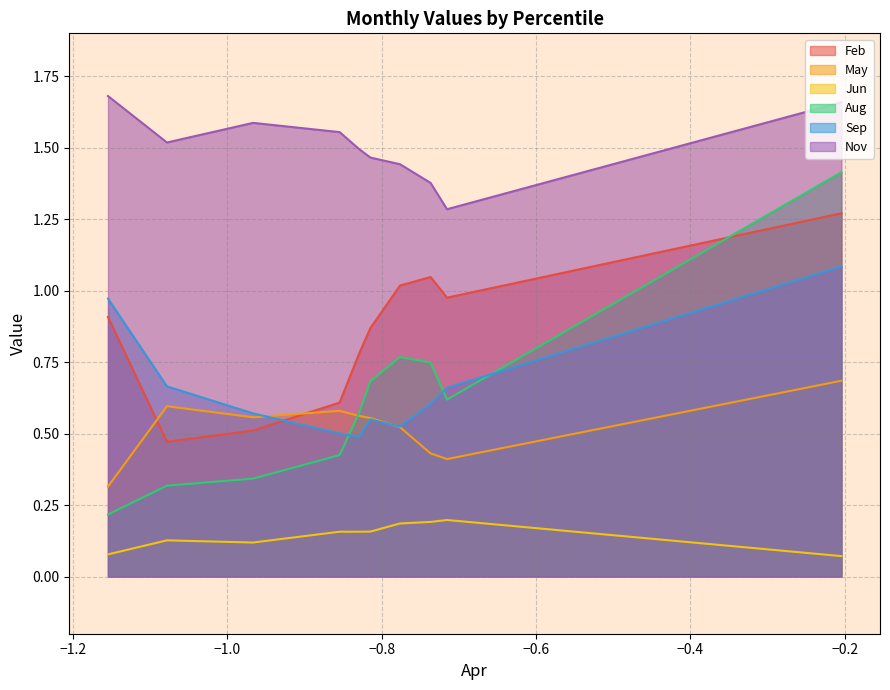

In Jun, how many points are higher than both neighbors (excluding endpoints)?

2